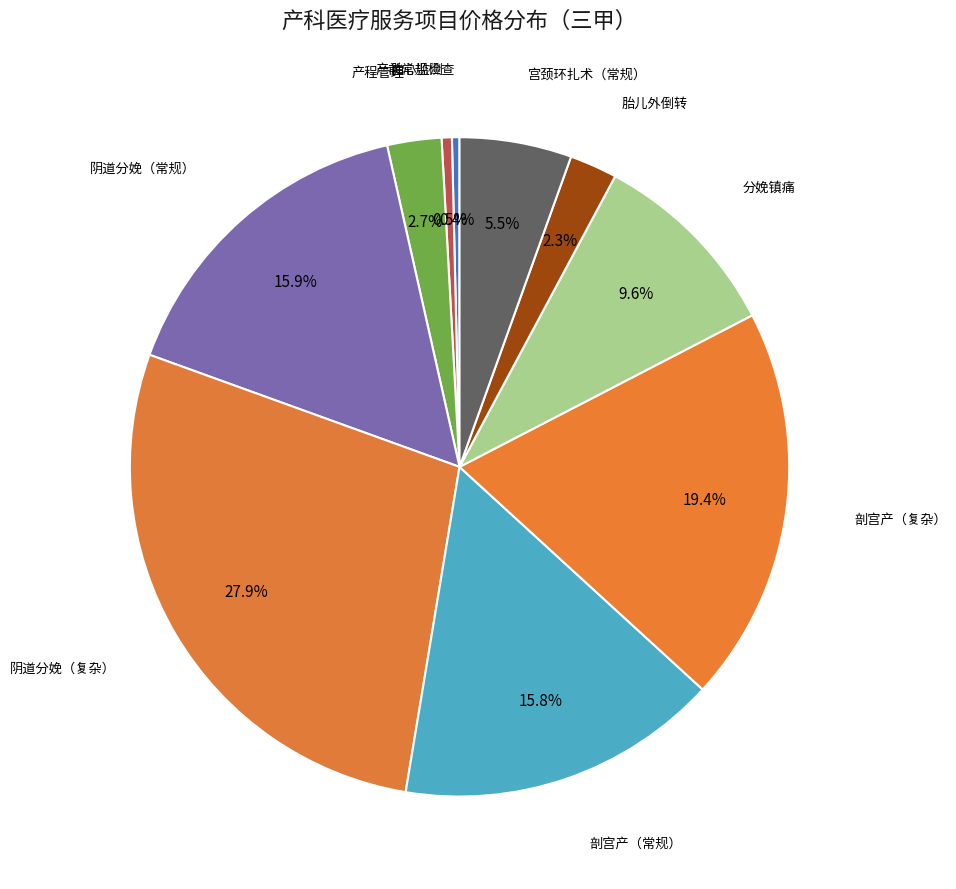

How many segments does this pie chart have?

10